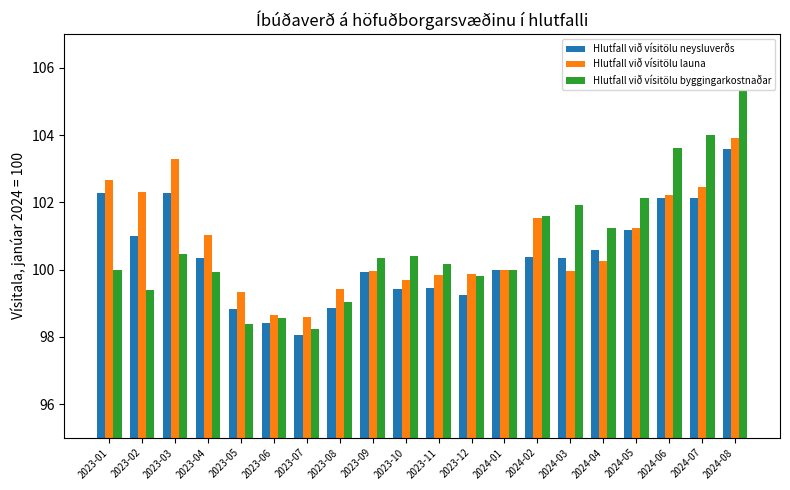

What is the spread (max minus min) of values at 2024-05?

1.0